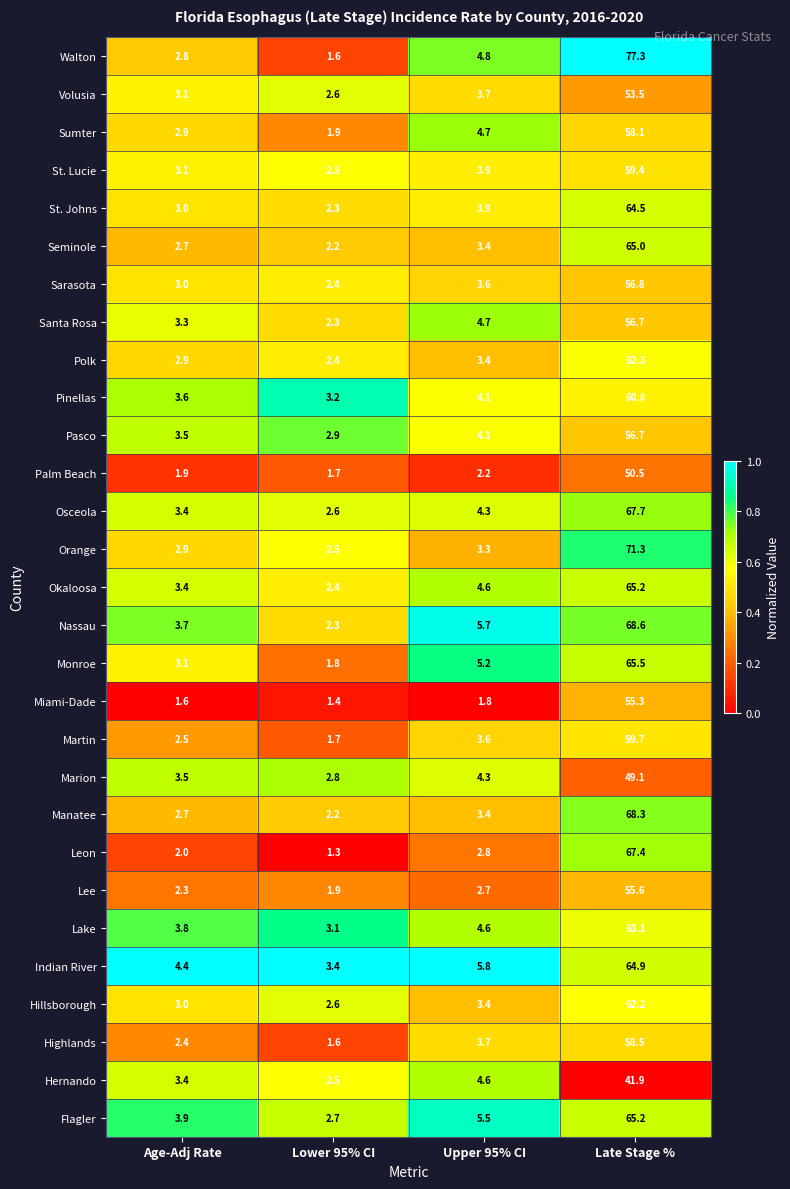

What is the sum of all Highlands values?

66.2